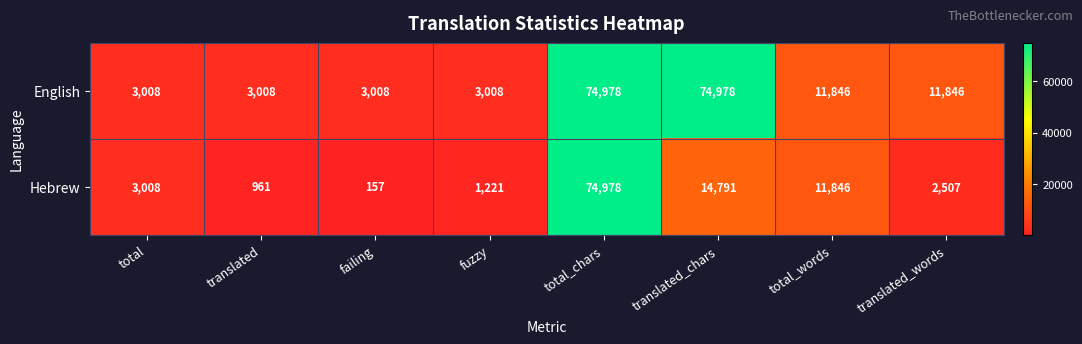

List the series in order of their overall mean, highest first.

English, Hebrew